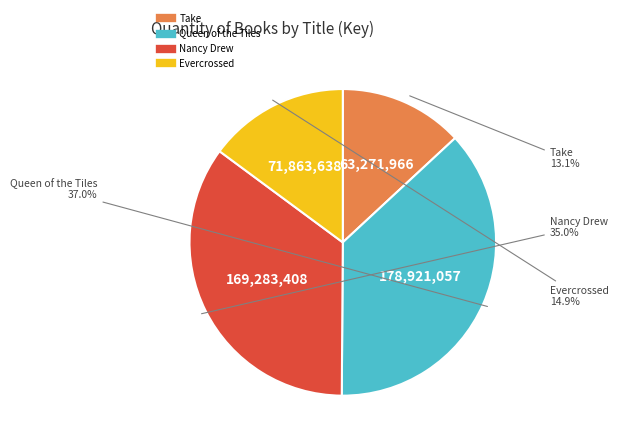

The Take slice represents 18% of the pie. True or false?

False